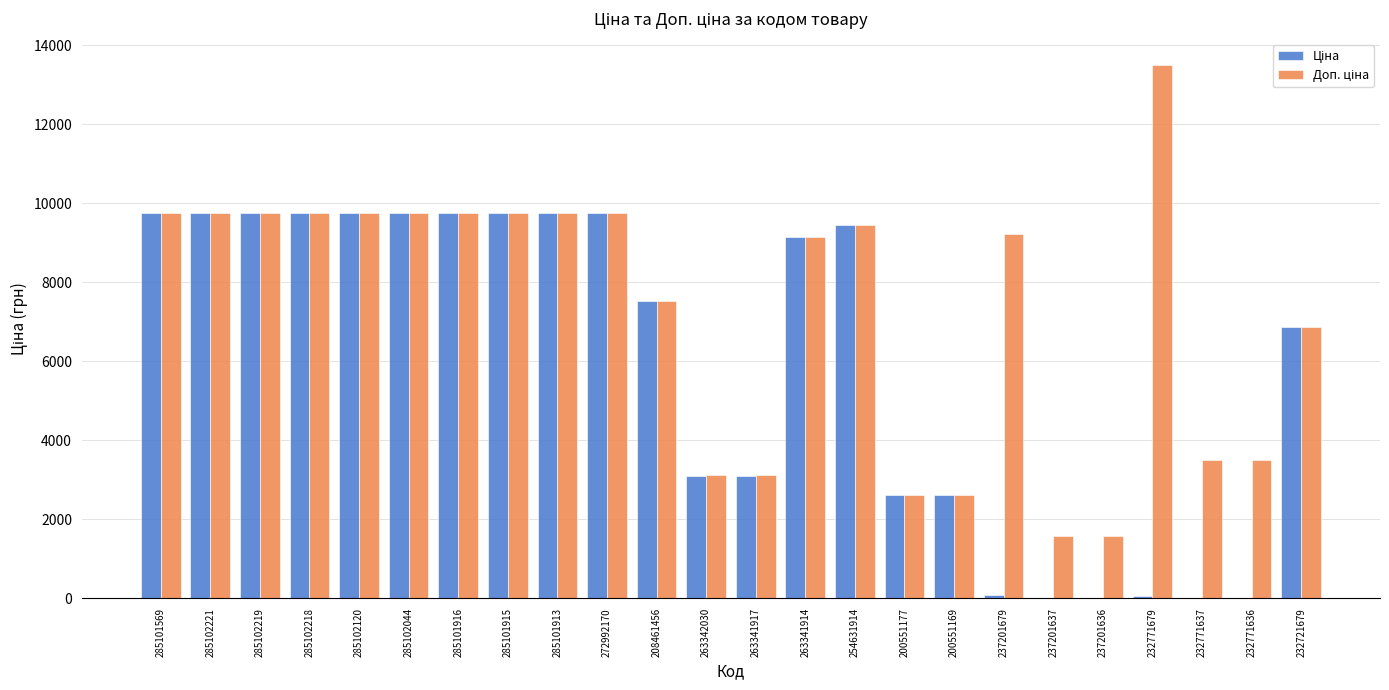

Which label corresponds to the largest value in the chart?

232771679